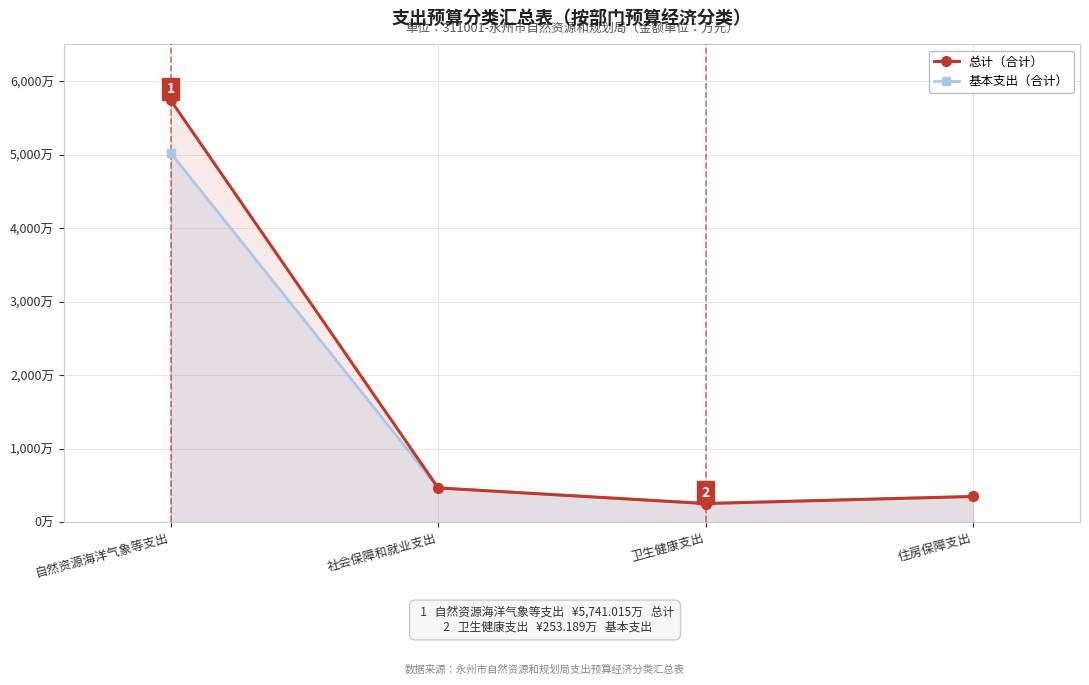

What is the label of the 3rd point from the right?

社会保障和就业支出